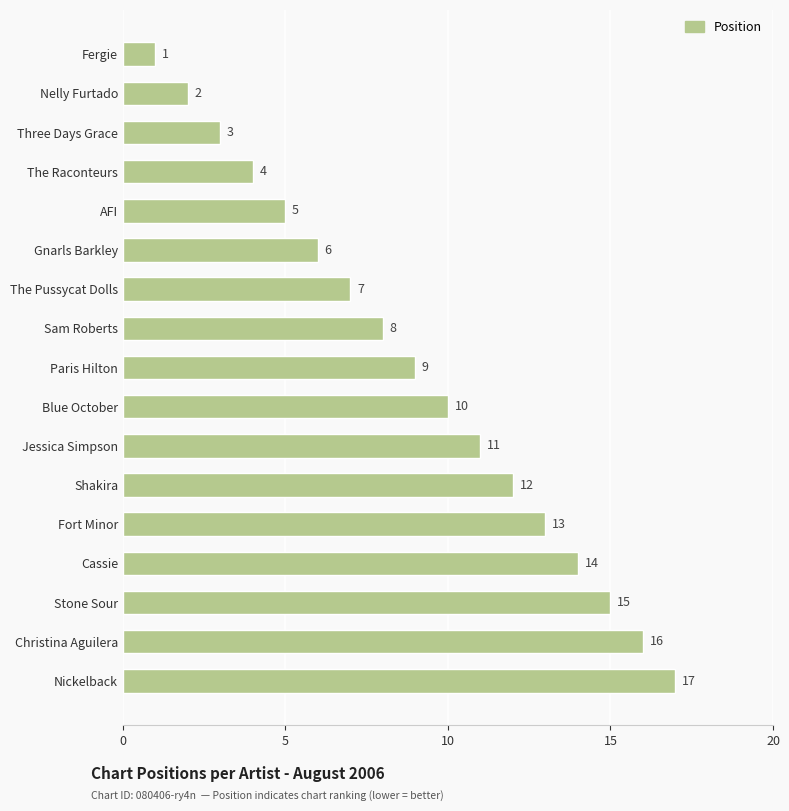

Approximately how many times larger is the value at Fort Minor compared to Sam Roberts?

1.6